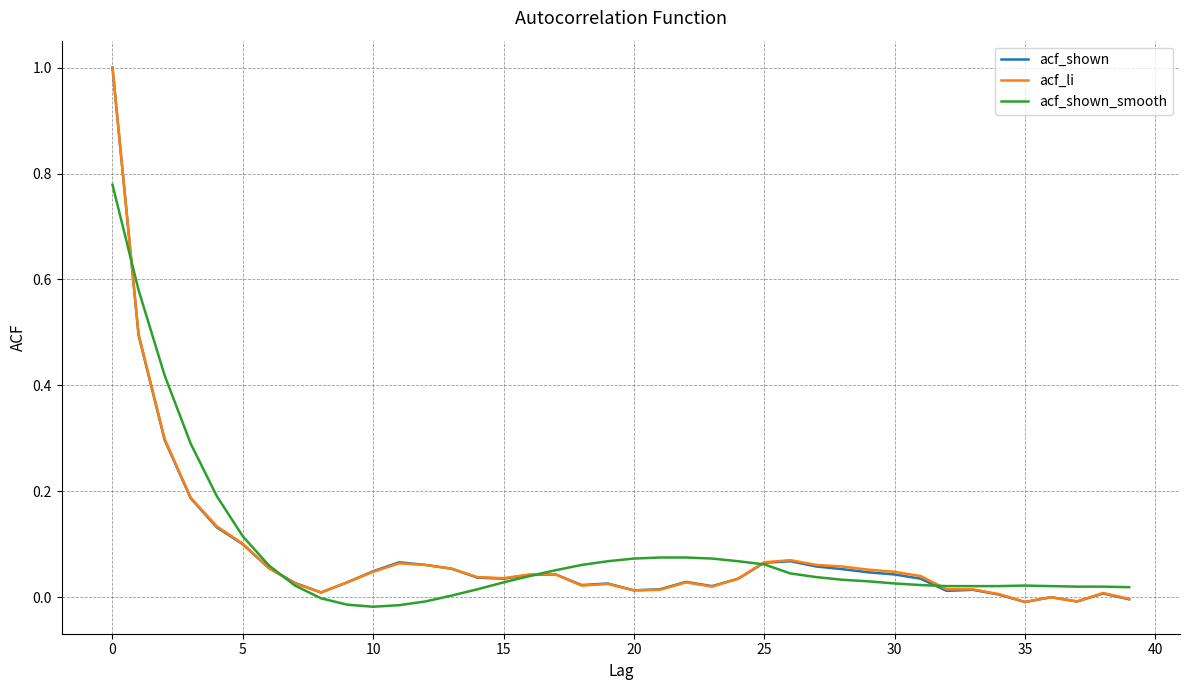

What is the maximum value shown in the chart?

1.0